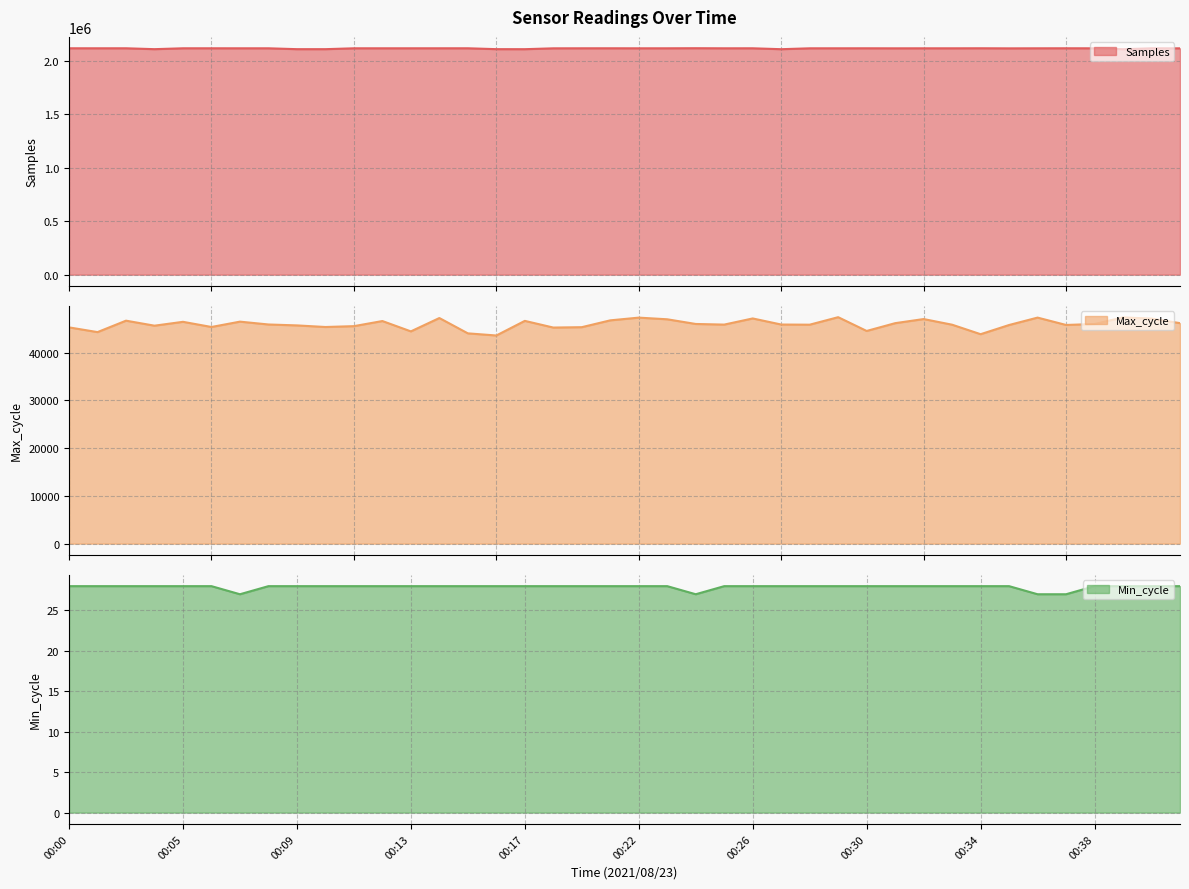

Is it true that Max_cycle equals 27671 at 00:26?

False